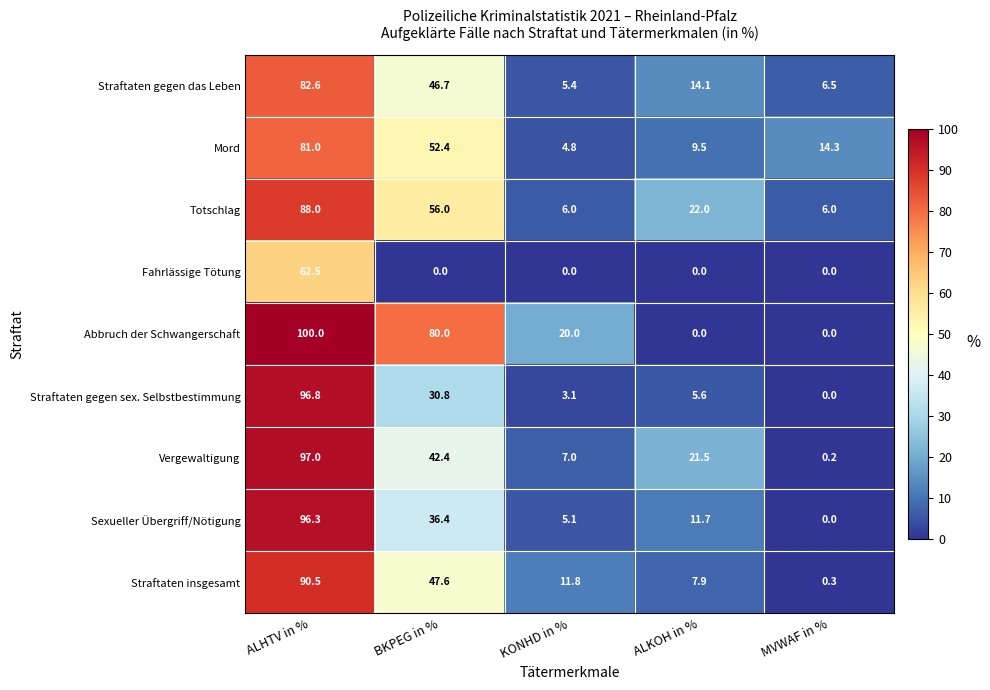

What is the sum of all Sexueller Übergriff/Nötigung values?

149.5